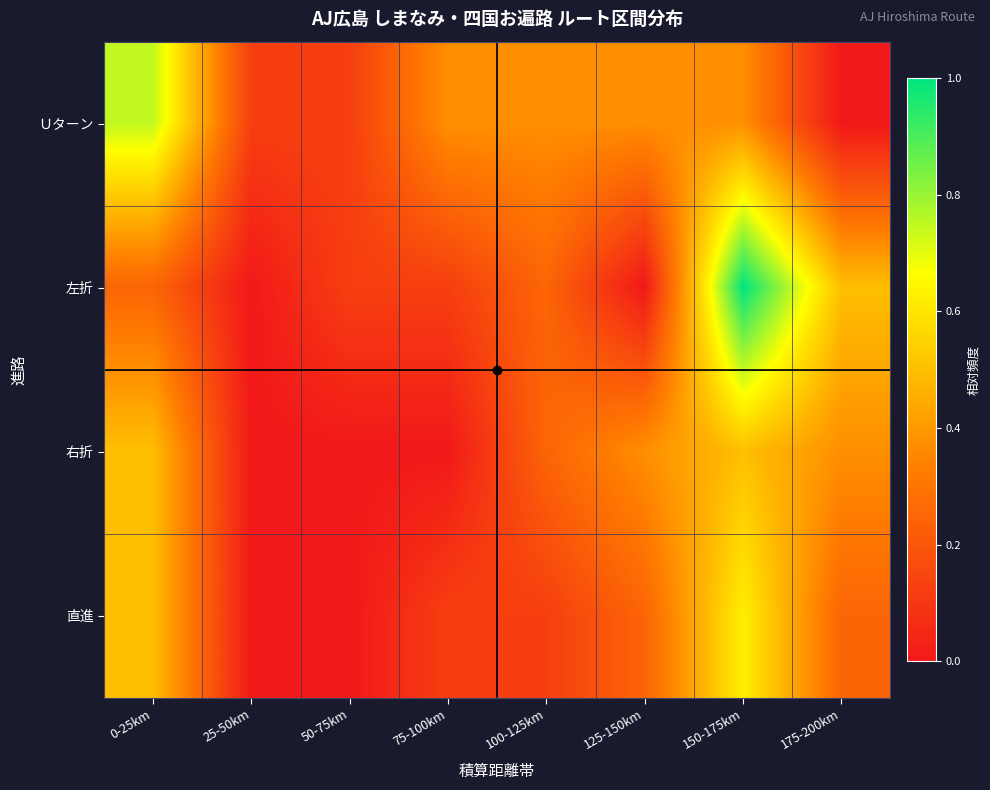

Which series changed the most between 125-150km and 150-175km?

左折